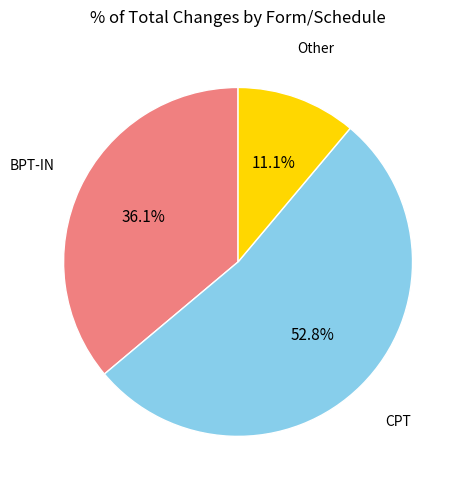

Which category has the smallest portion of the pie?

Other